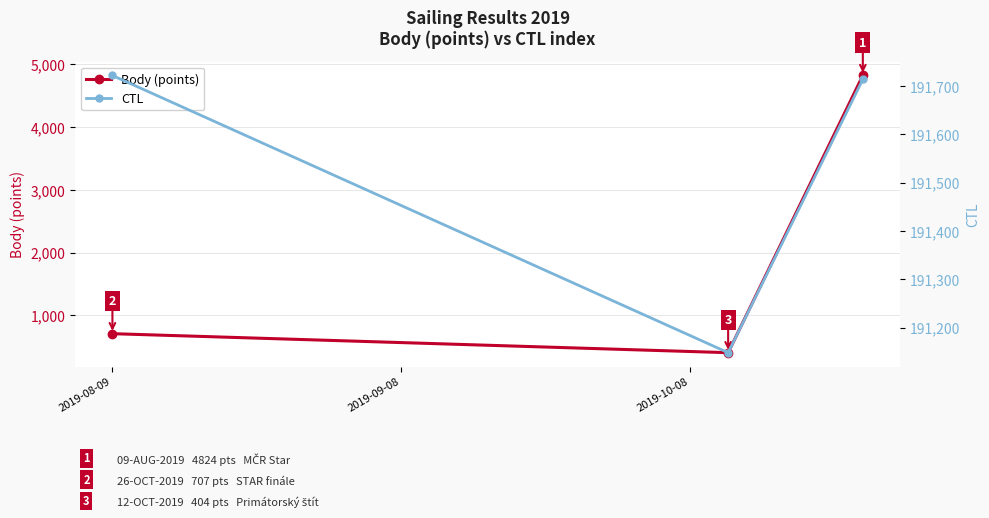

What is the spread (max minus min) of values at 2019-08-09?

191015